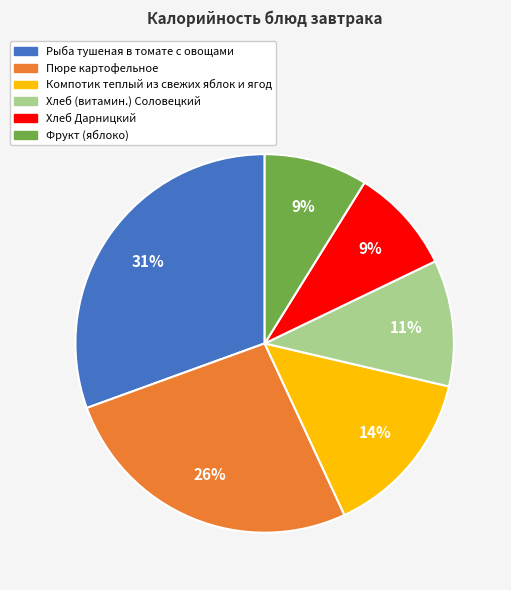

Is Рыба тушеная в томате с овощами the majority of the pie?

No